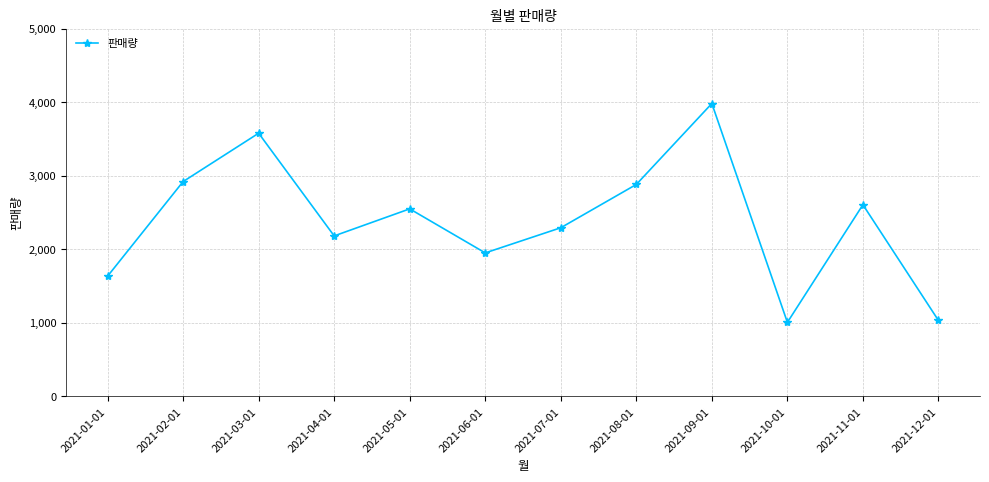

What is the sum of the values at 2021-03-01 and 2021-01-01?

5211